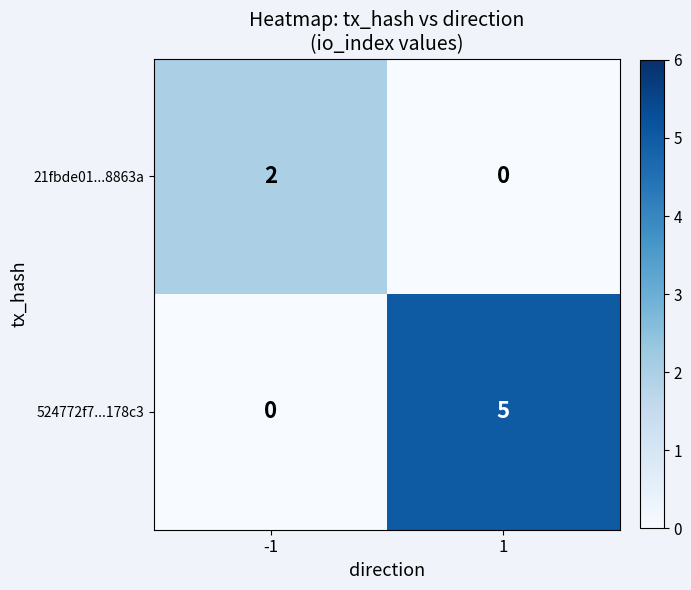

How many series are shown in this chart?

2